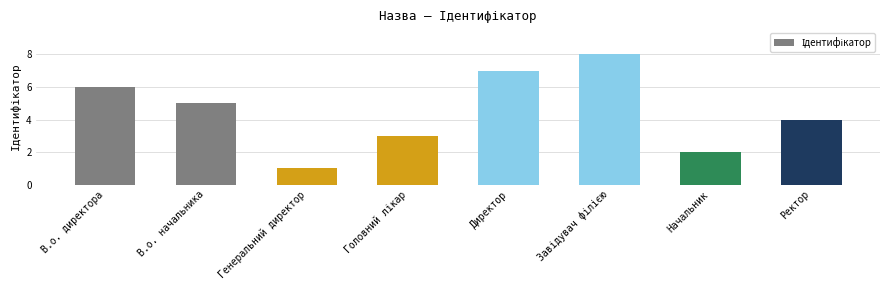

Where does the data first go above 5?

В.о. директора